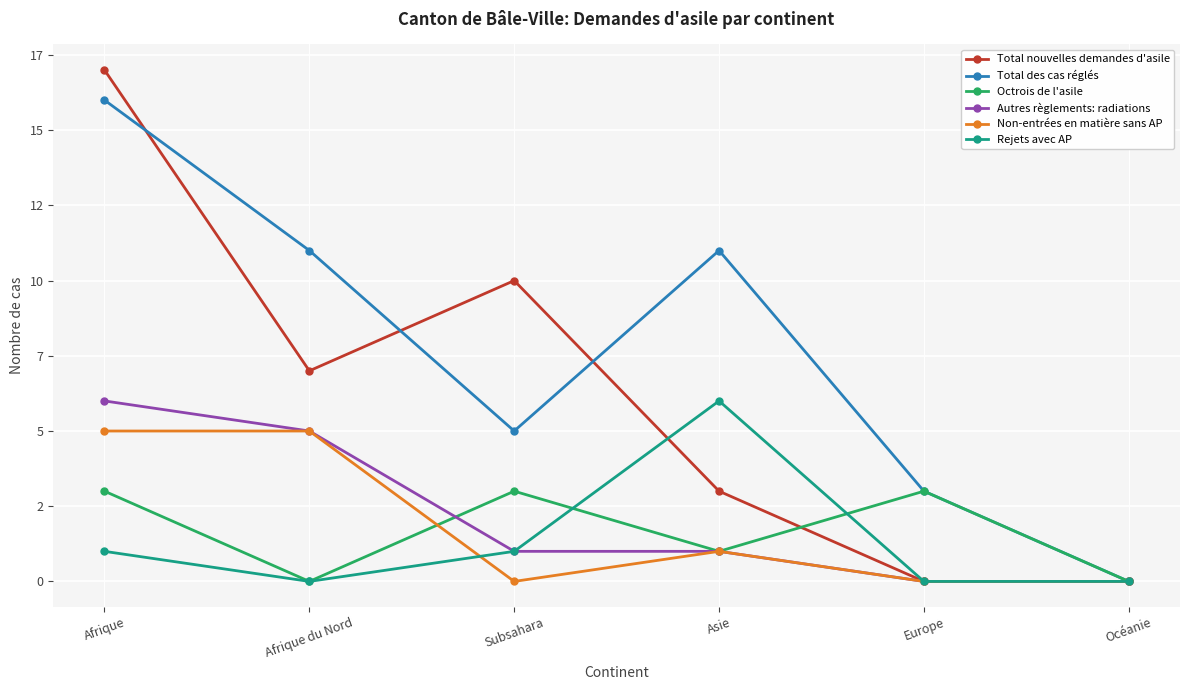

Does the chart have visible grid lines?

Yes